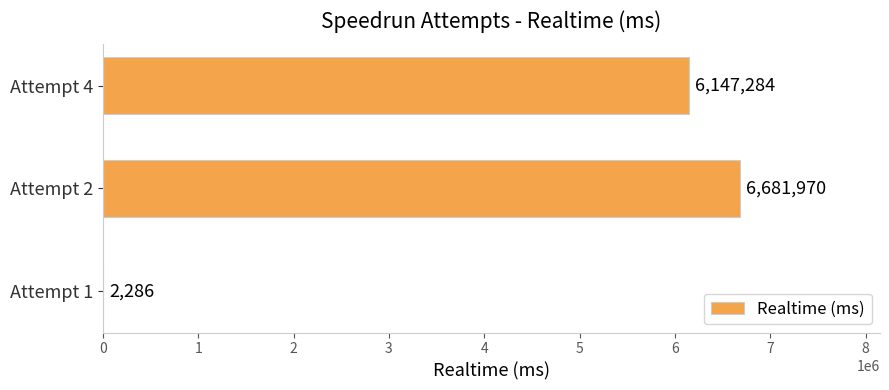

Is it true that the value at Attempt 4 is 2824237?

False